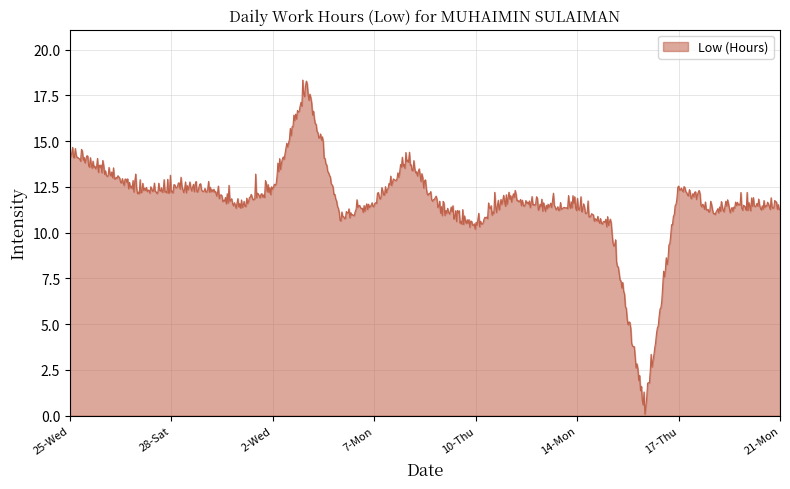

What is the greatest value displayed?

18.3